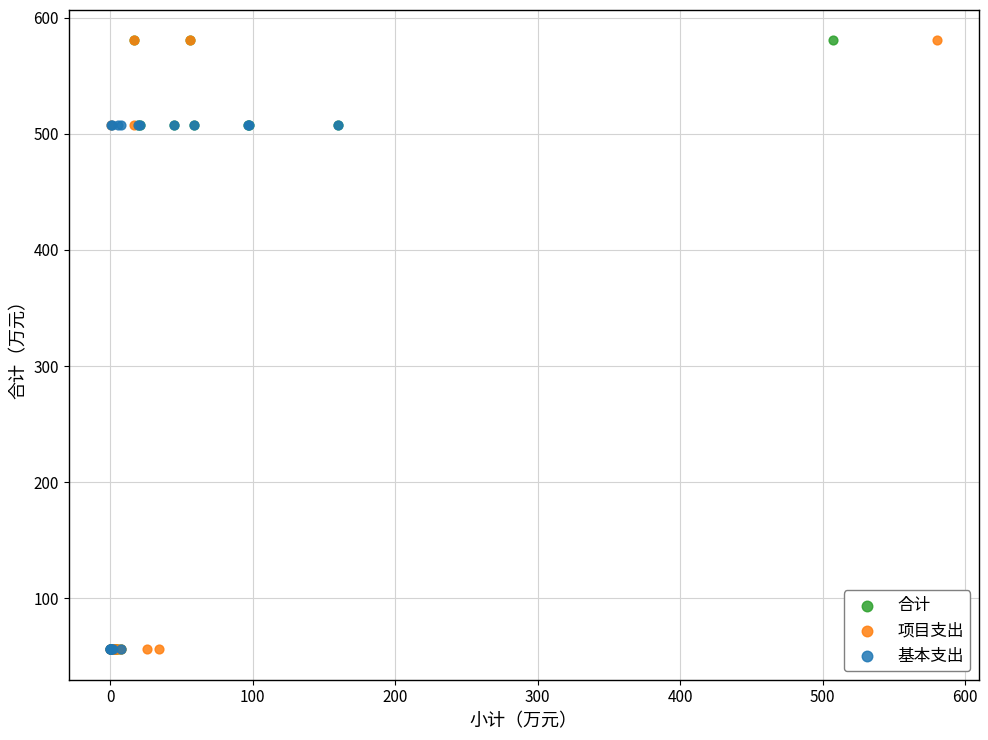

What are all the series names shown in the legend?

合计, 项目支出, 基本支出